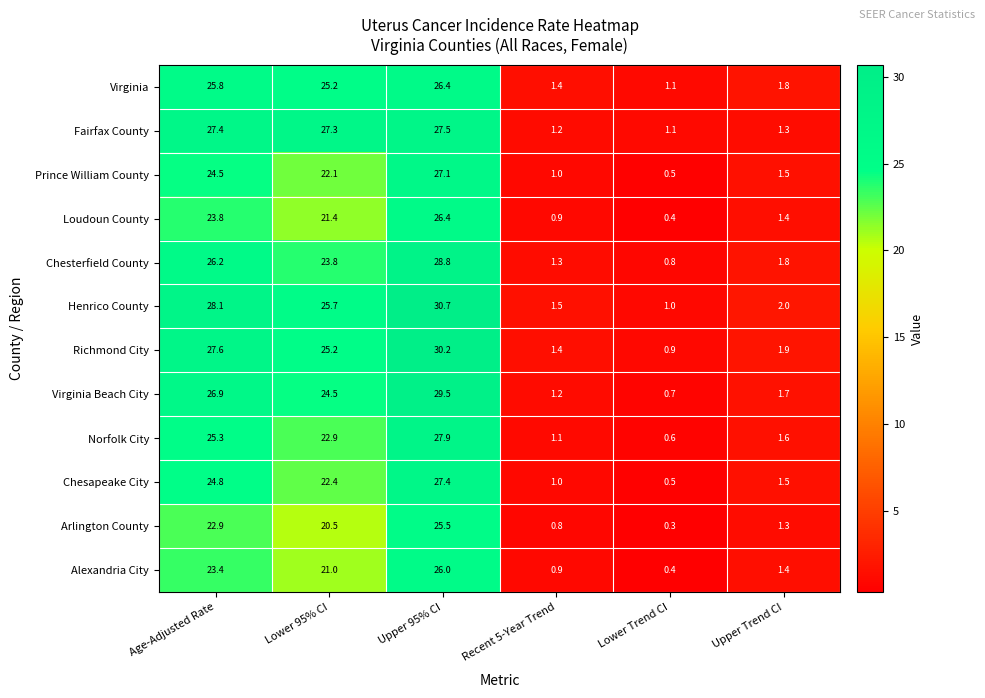

At which category does the chart reach its peak across all series?

Upper 95% CI